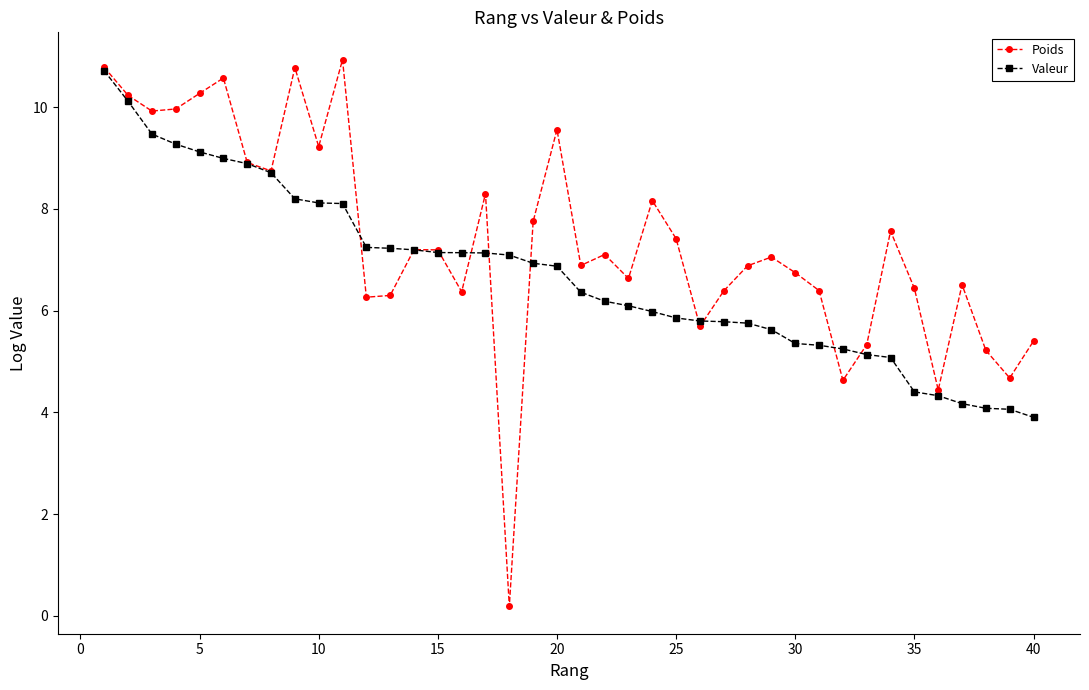

What is the value of the Valeur point at the 2nd from the left?

10.1